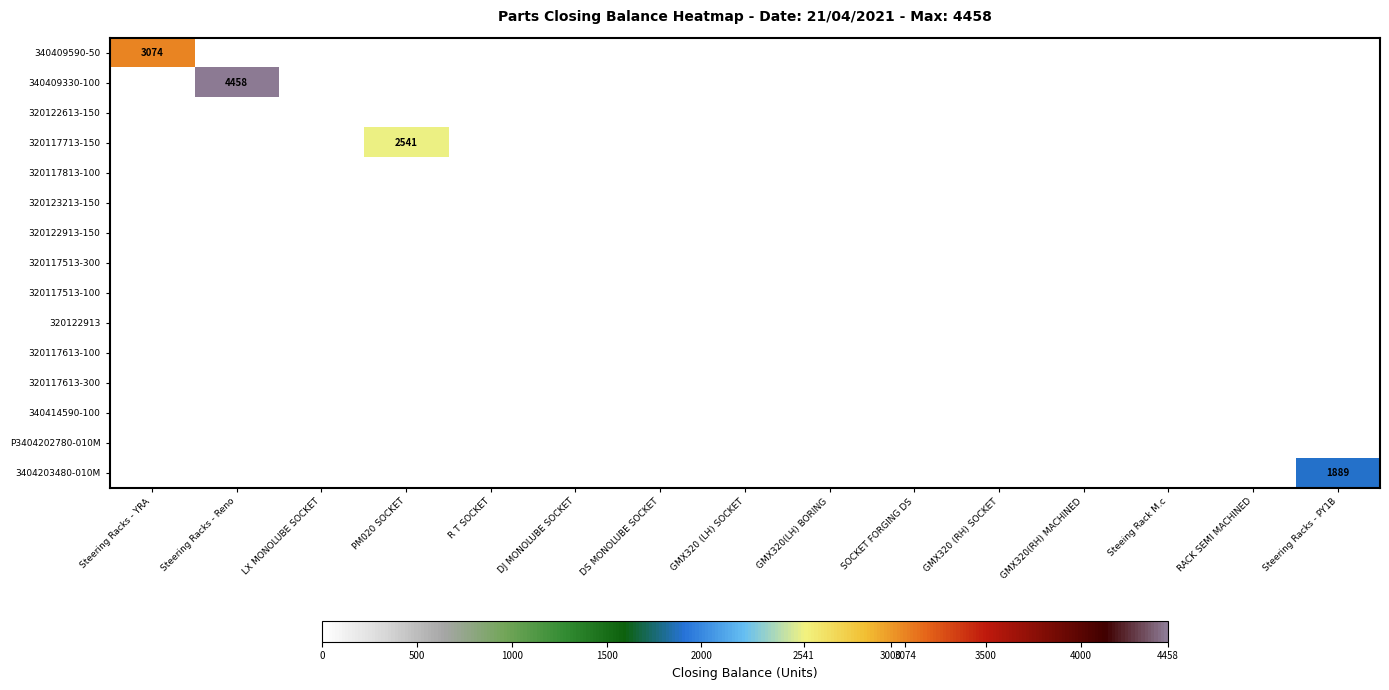

What is the spread (max minus min) of values at Steering Racks - Reno?

4458